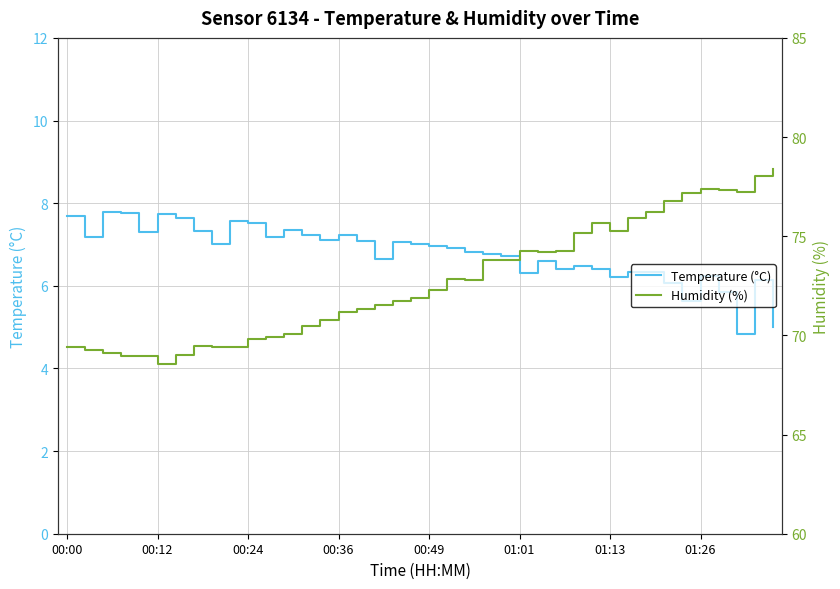

The Humidity (%) series shows 74.2 at 27. True or false?

True